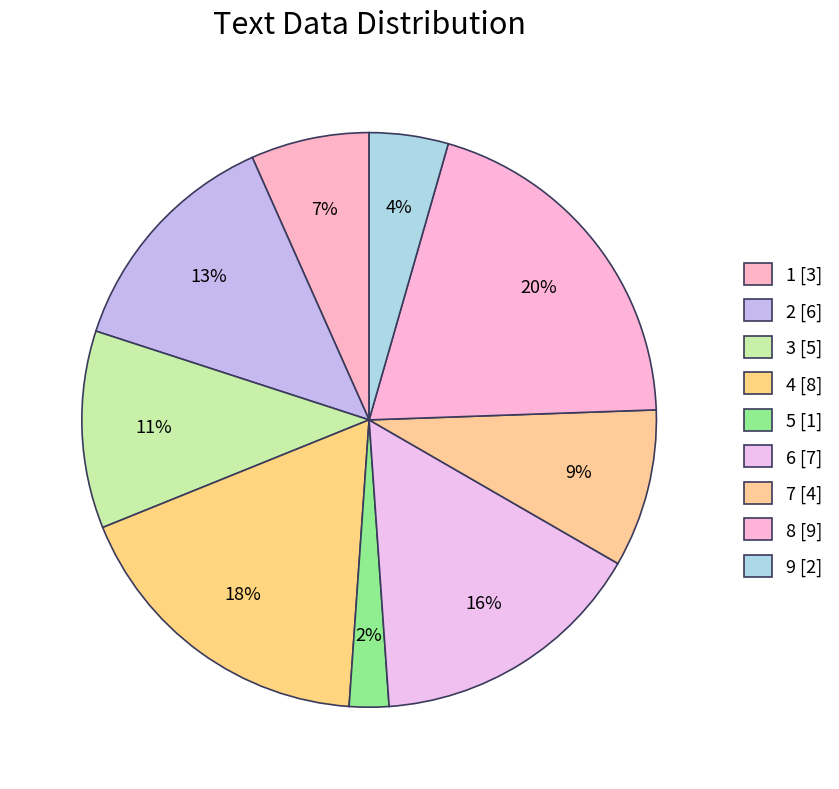

What percentage do 6 and 4 together represent?

33.3%